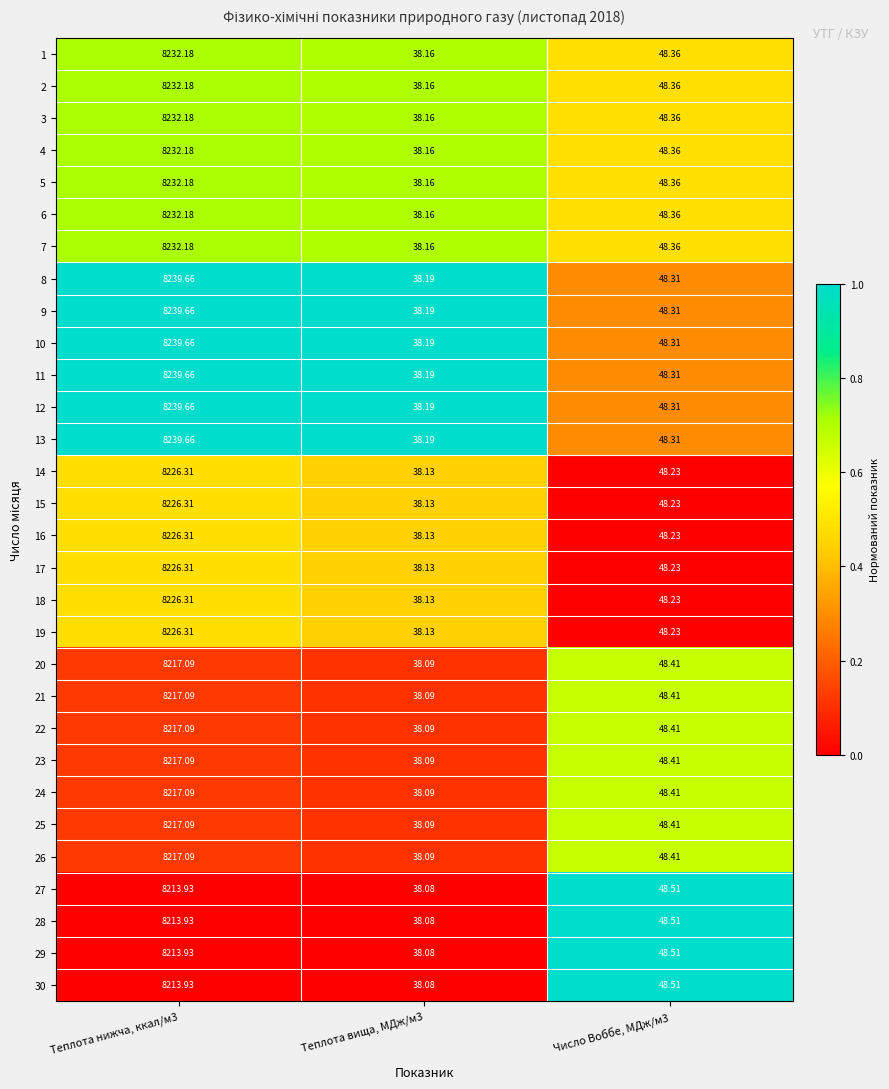

How many distinct data groups are displayed?

30